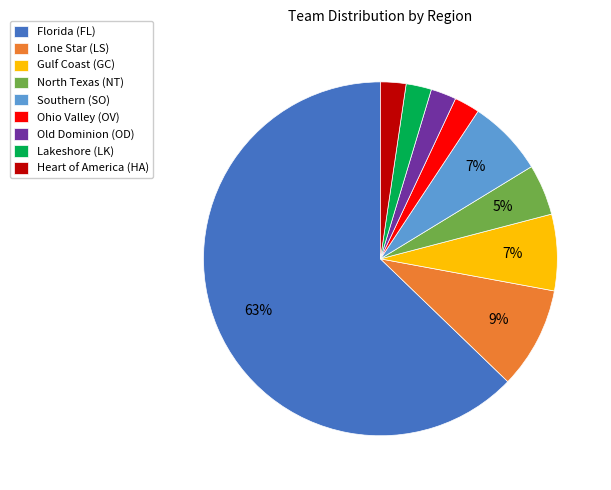

Combined, do Old Dominion (OD) and Ohio Valley (OV) account for over 50%?

No